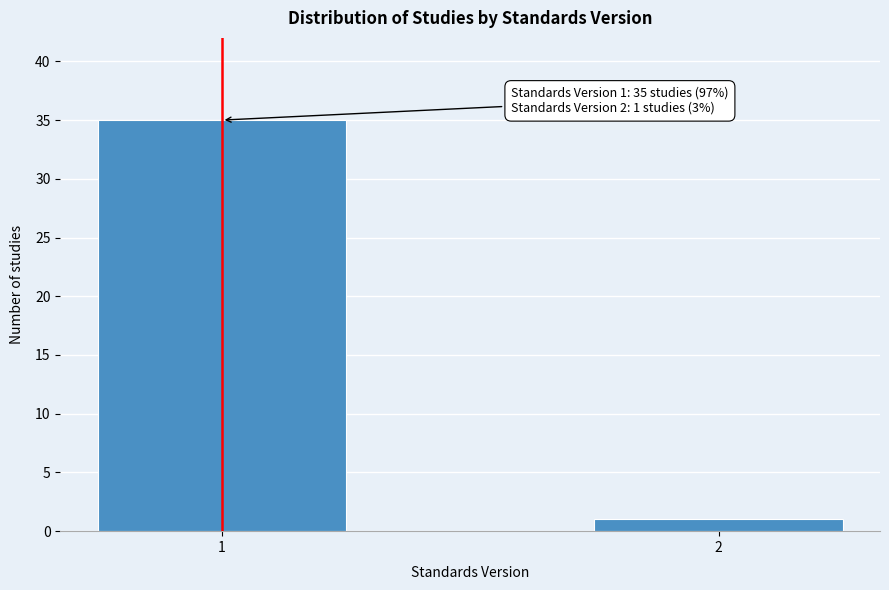

Reading left to right, what are all the values shown in this chart?

1=35	2=1